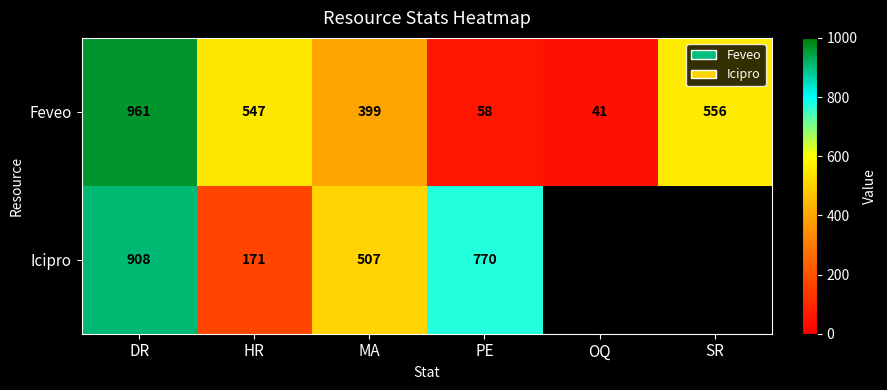

Rank the categories by Feveo value from highest to lowest.

DR, SR, HR, MA, PE, OQ